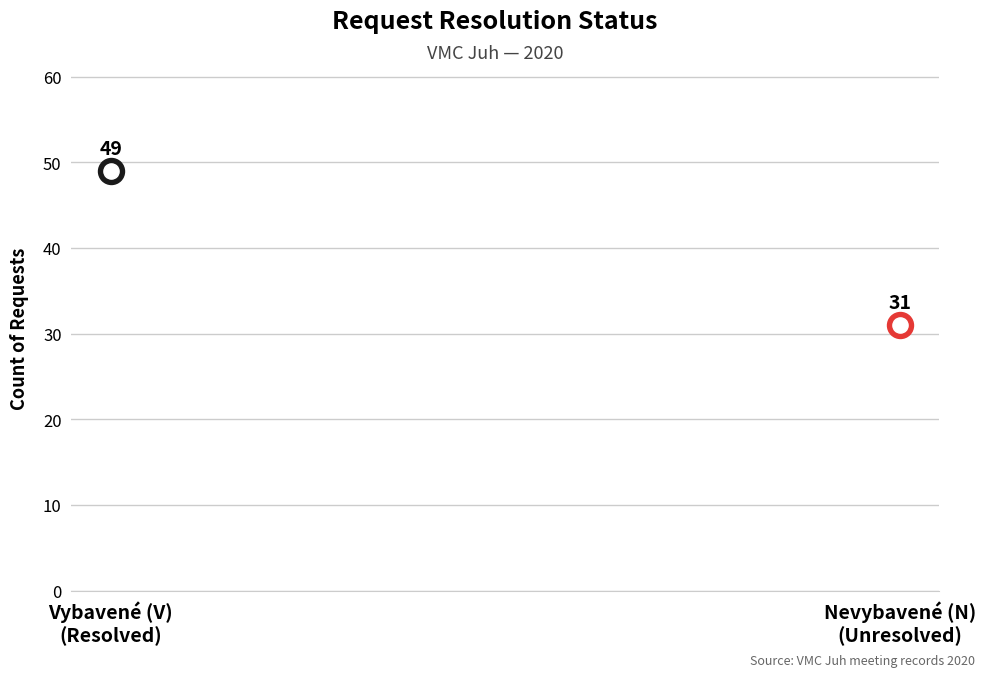

What is the change in value from V to N?

-18